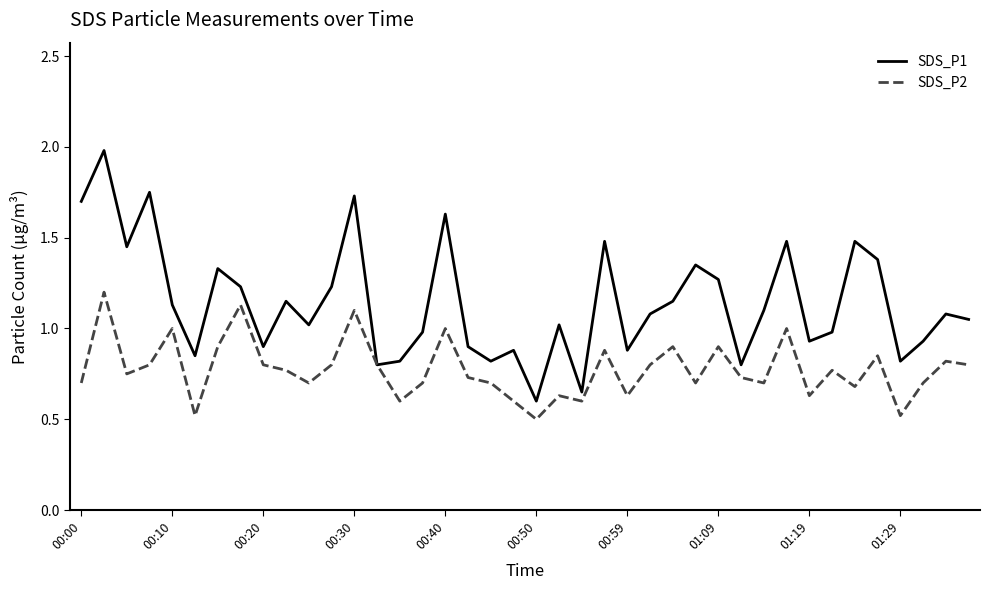

Which series has the largest range (max minus min)?

SDS_P1